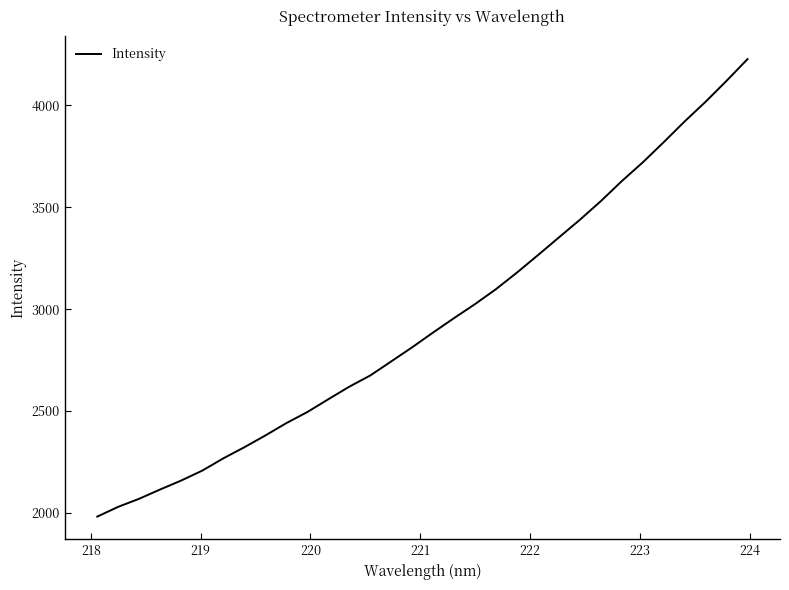

Is this an area chart (filled region under the line)?

No